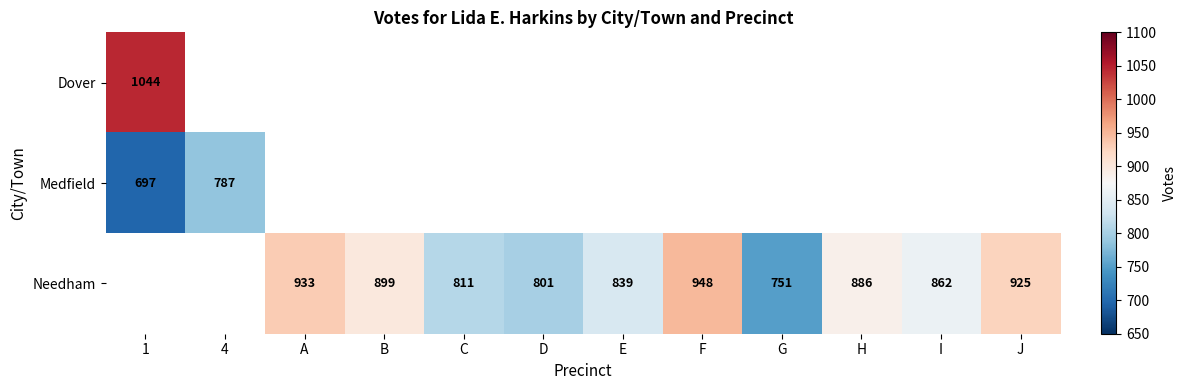

The Medfield series shows 1187 at 4. True or false?

False